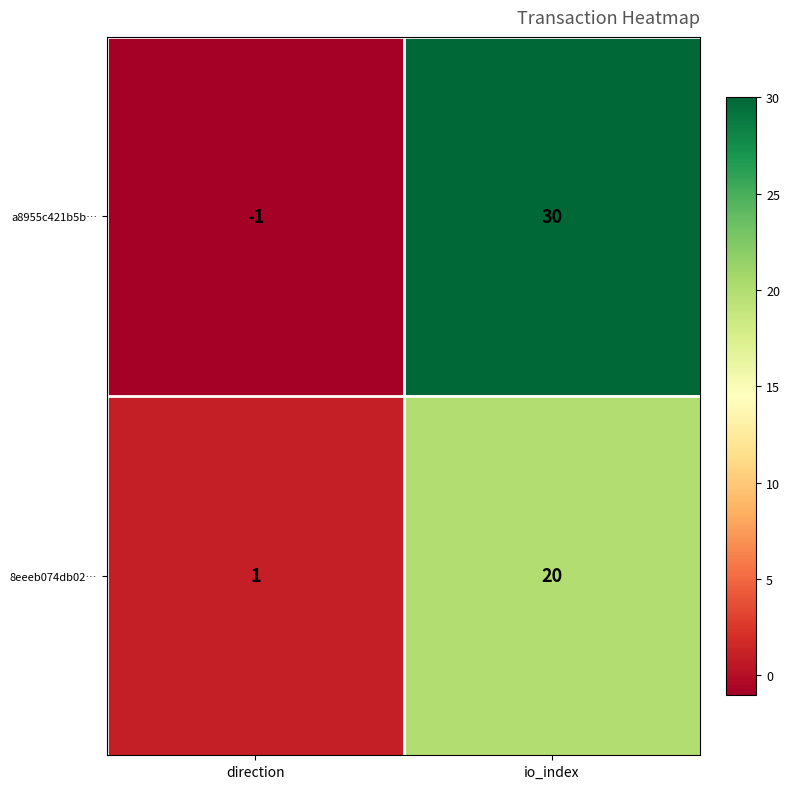

Which series has the largest range (max minus min)?

a8955c421b5b…